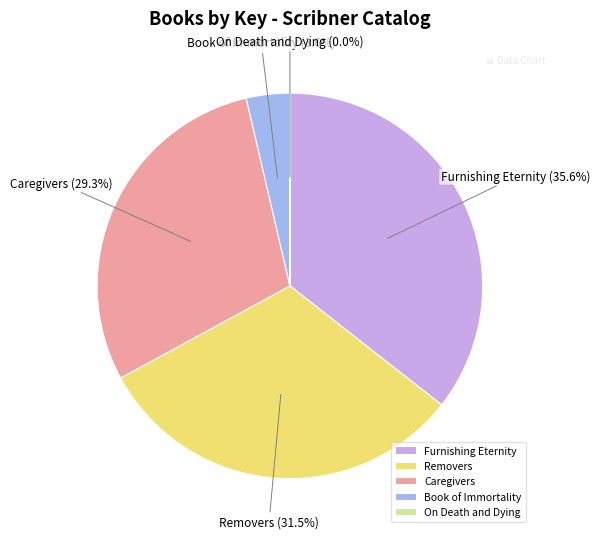

Is Removers the majority of the pie?

No